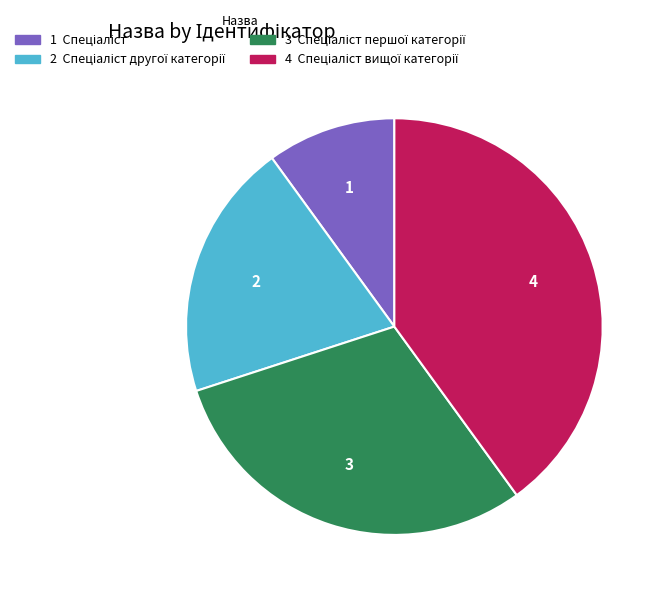

Does any single category account for the majority?

No